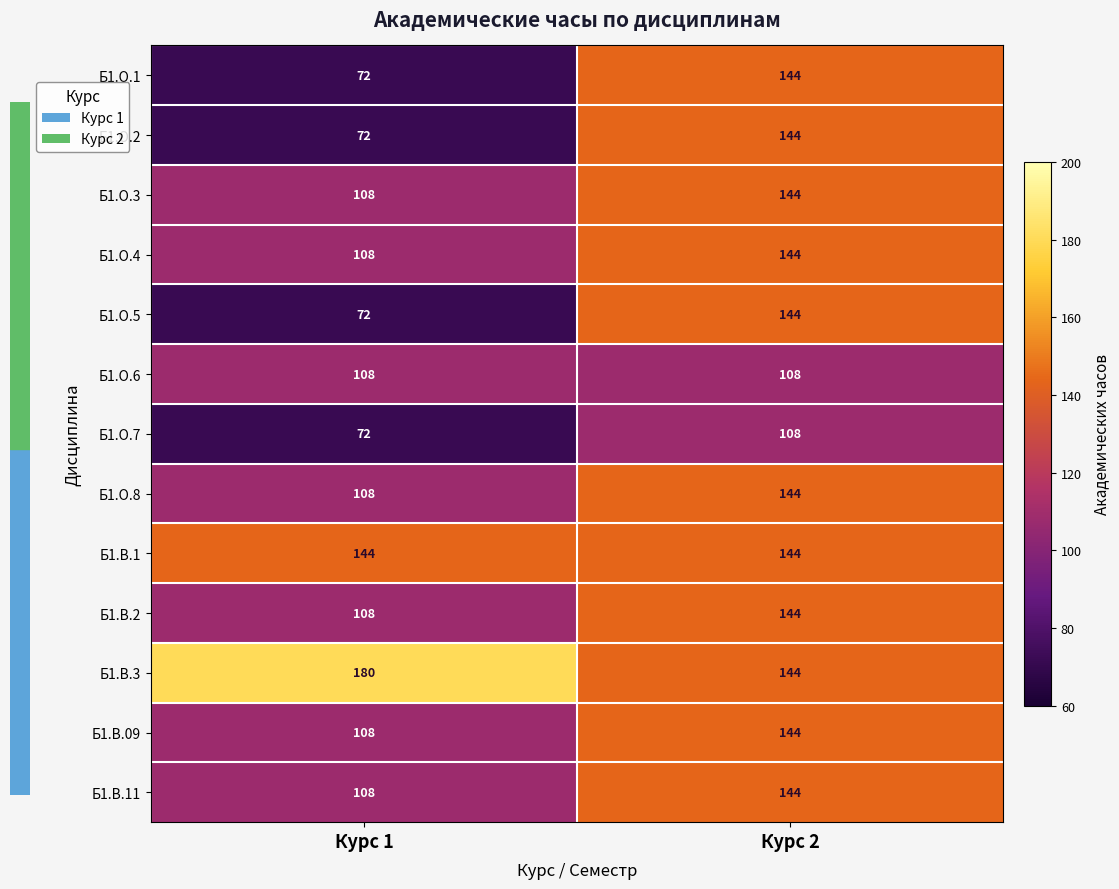

True or false: Б1.В.1 has a value of 144 at Курс 1.

True